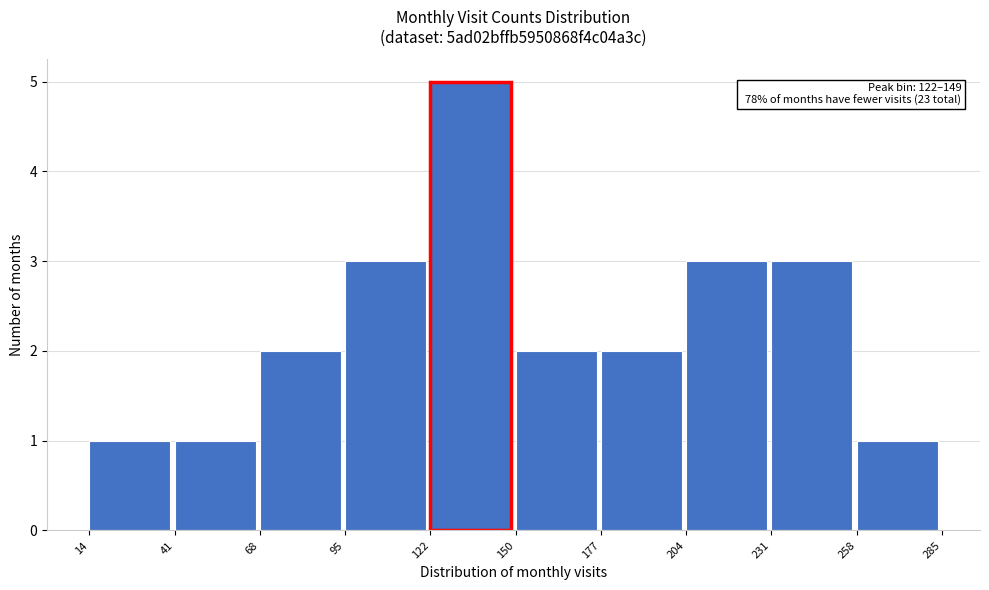

Over which range of the x-axis is the bar tallest?

122 to 150